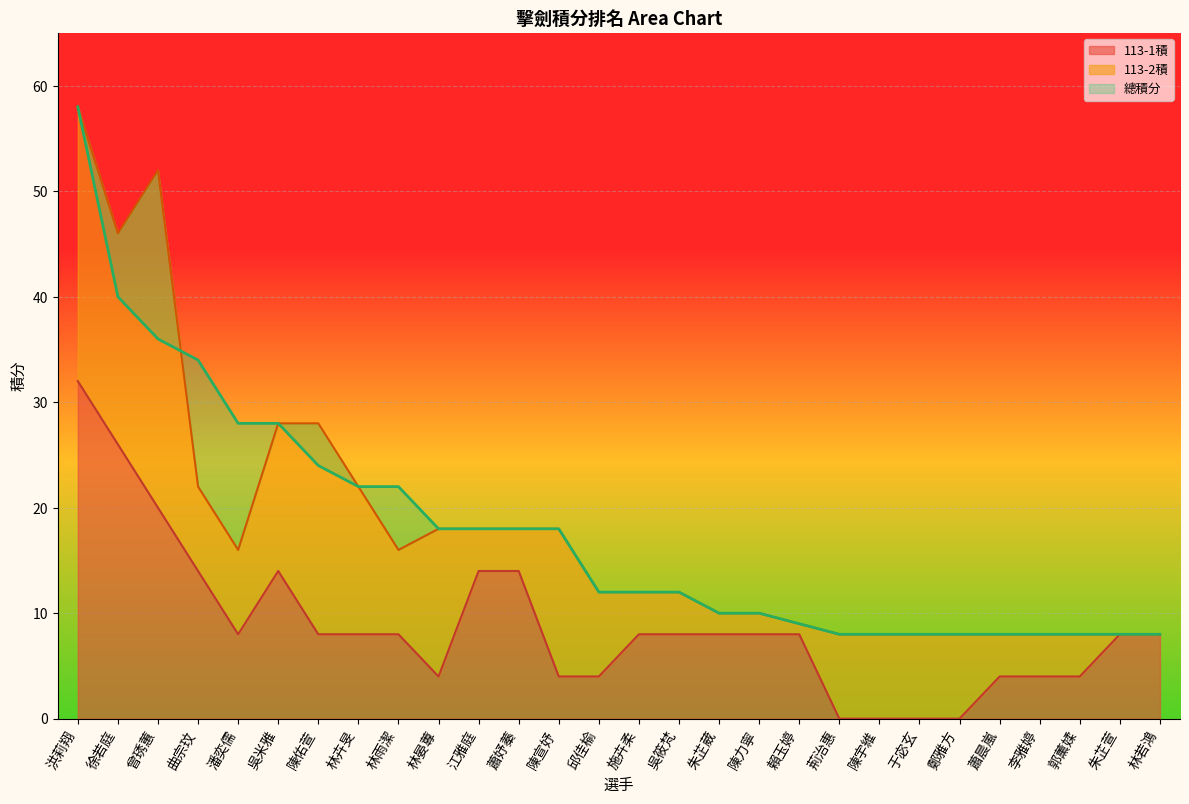

Is it true that 113-1積 equals 13 at 林若鴻?

False